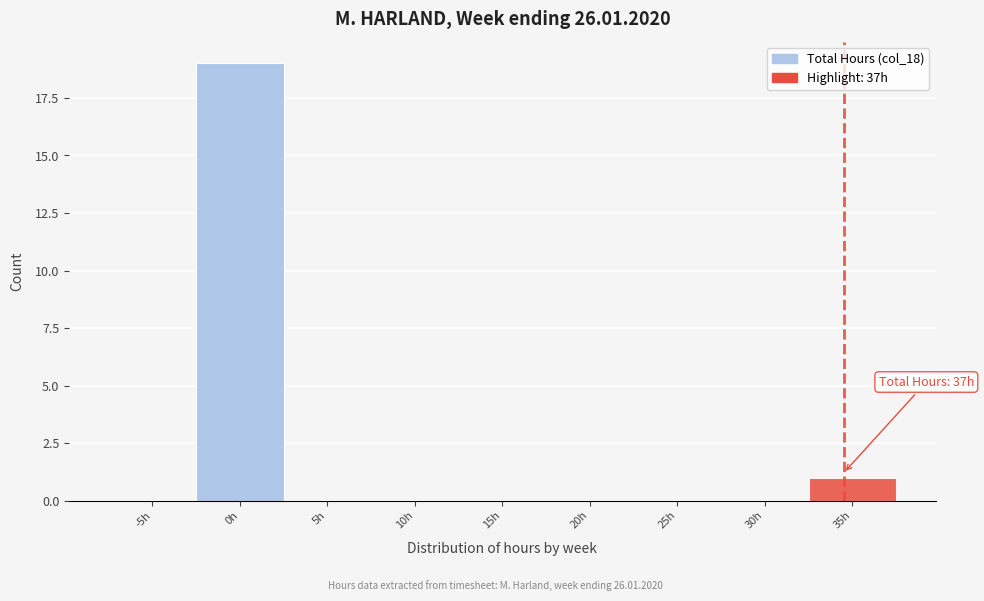

Reading right to left, transcribe all the data shown in this chart.

35h=1	30h=0	25h=0	20h=0	15h=0	10h=0	5h=0	0h=19	-5h=0